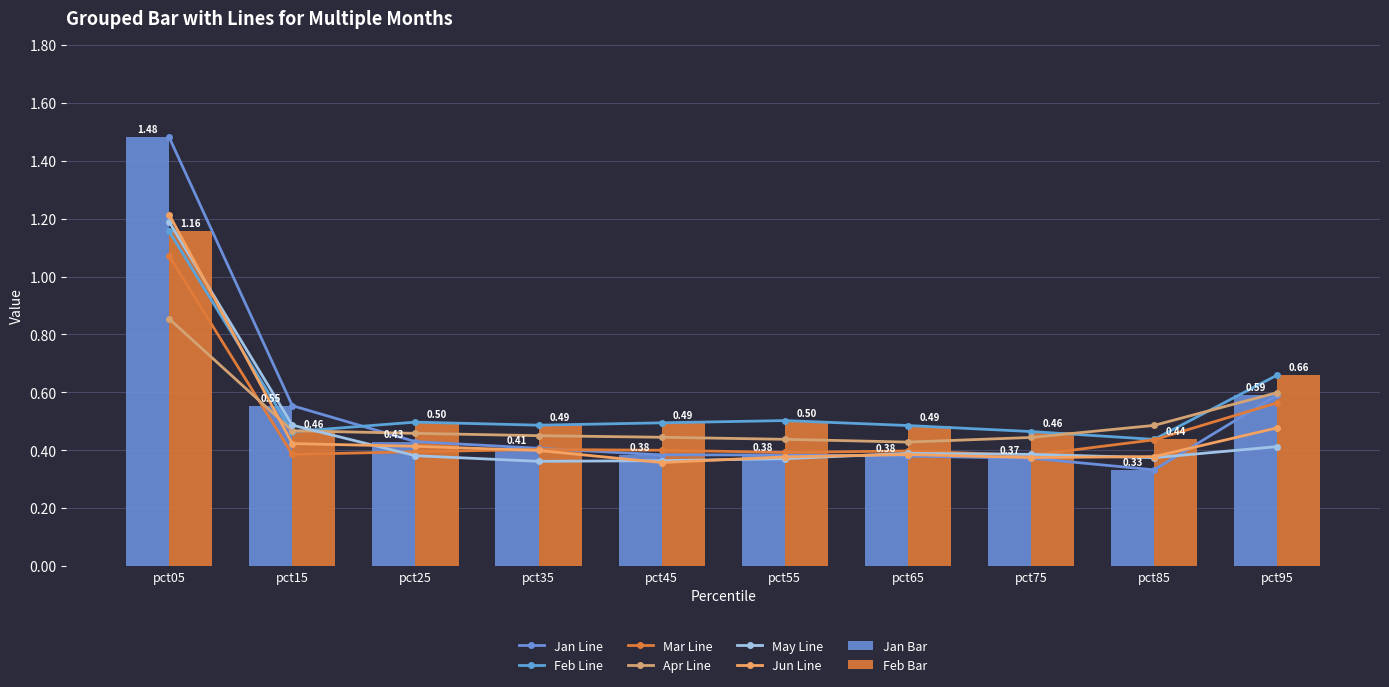

What is the total value across all series at pct75?

2.4